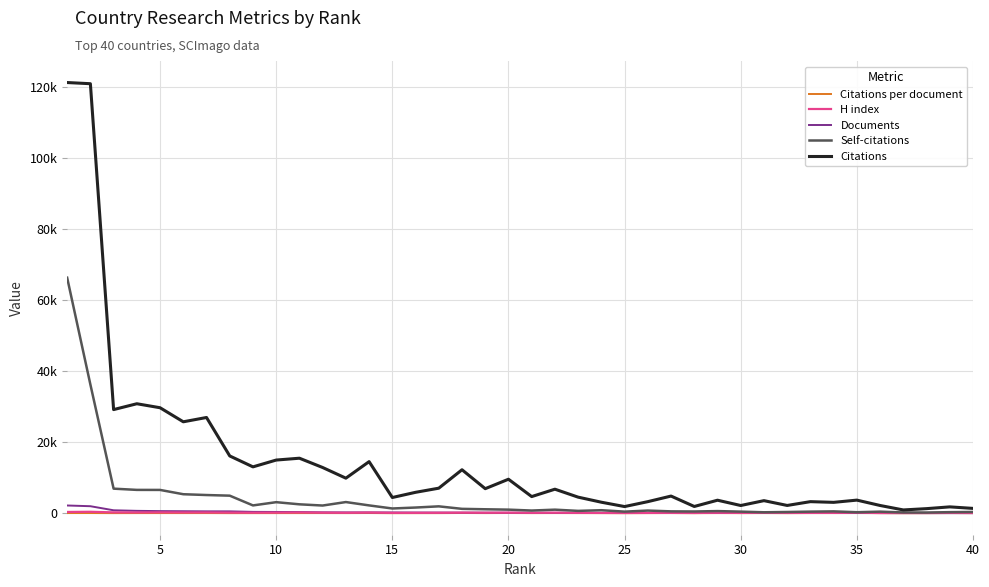

Rank the series by their maximum value, from highest to lowest.

Citations, Self-citations, Documents, H index, Citations per document